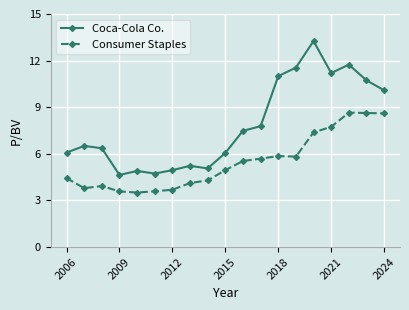

What is the value of the Coca-Cola Co. point at the 2nd from the left?

6.5